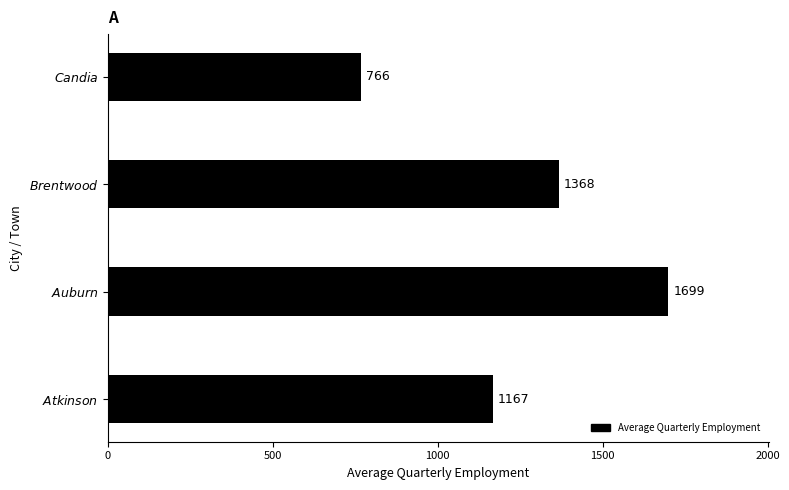

How many bars are there in total?

4